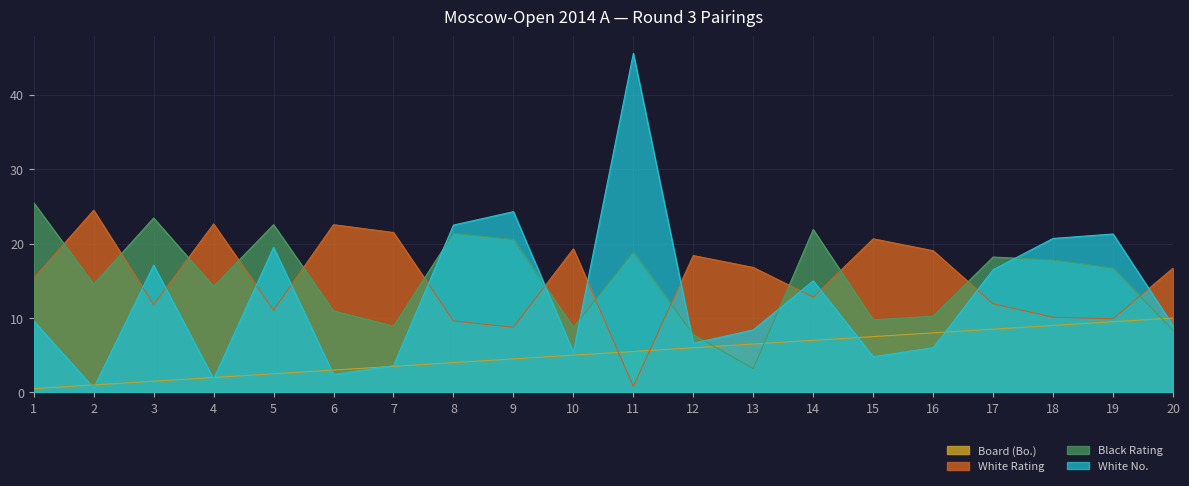

What is the minimum value for Black Rating?

3.2